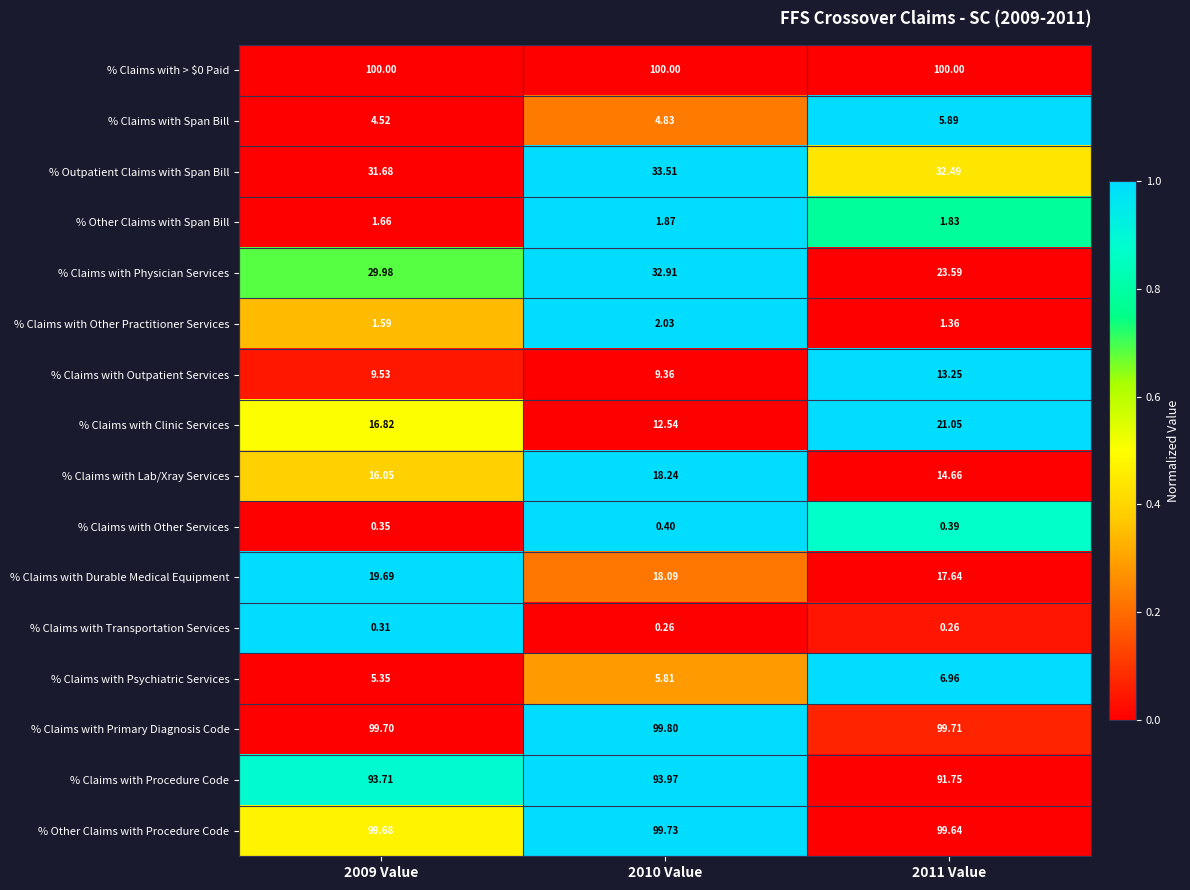

Is the value of % Claims with Span Bill at 2010 Value greater than the value of % Claims with Primary Diagnosis Code at 2011 Value?

No